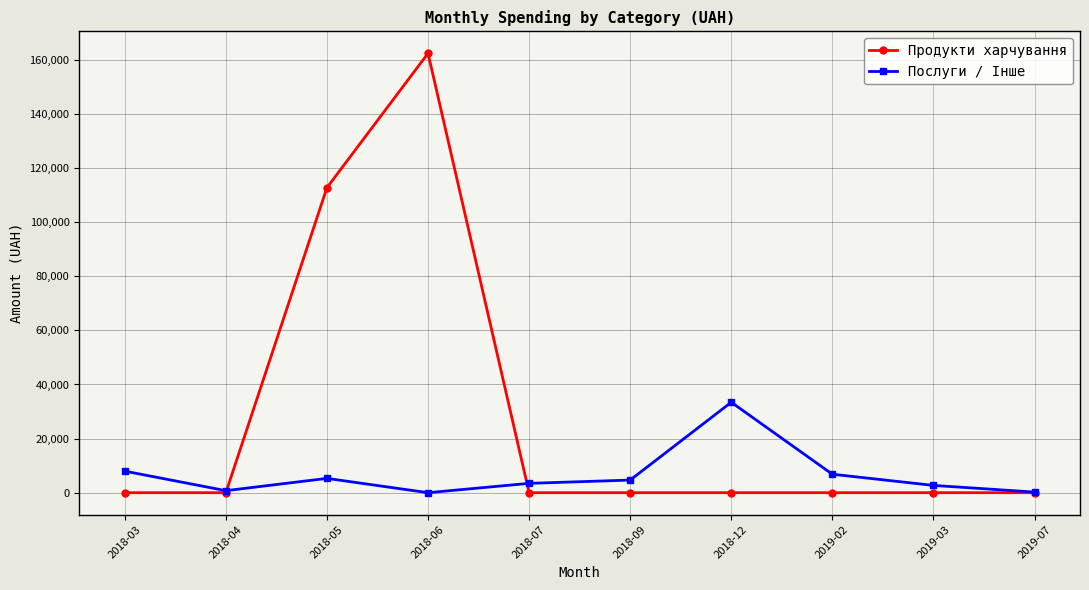

True or false: Послуги / Інше and Продукти харчування cross at least once.

True